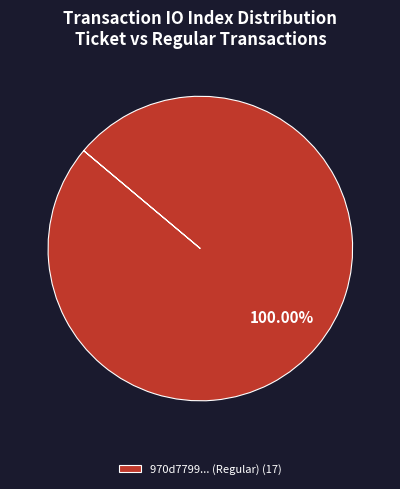

Rank the categories by value from lowest to highest.

970d7799... (Regular) (17)